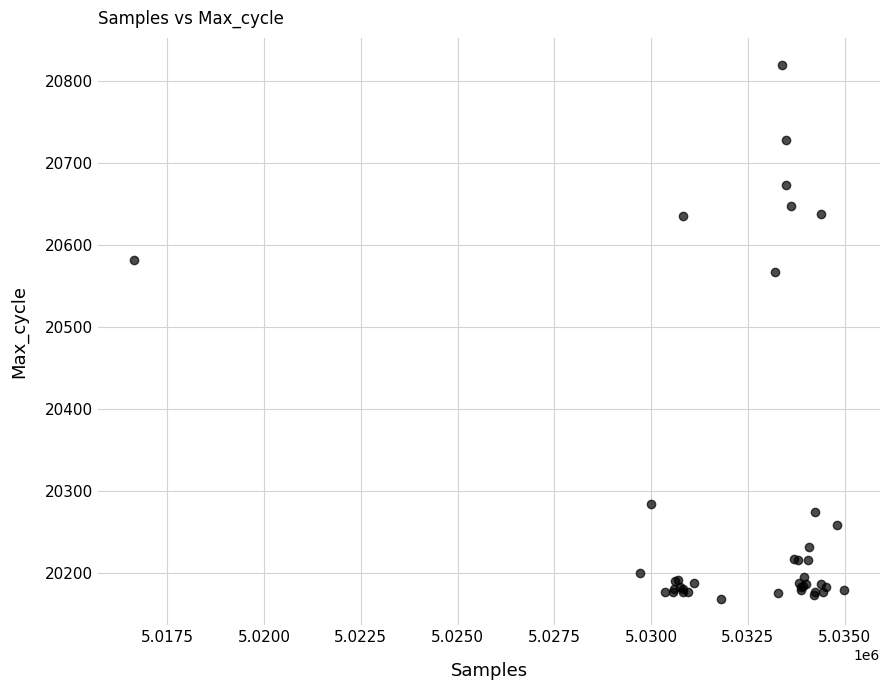

What Y value in the scatter plot is closest to 20494?

20567